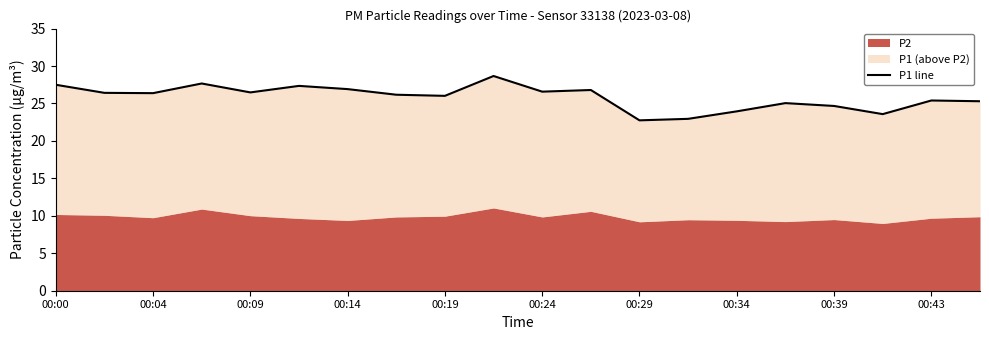

What position from the left is 00:14?

7